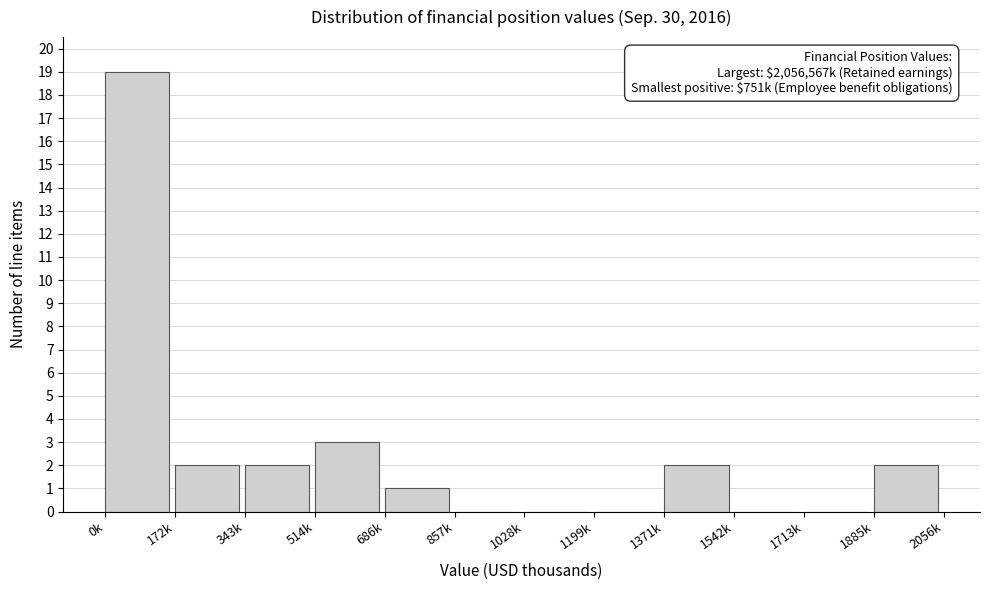

Reading left to right, transcribe all the data shown in this chart.

0k=19	172k=2	343k=2	514k=3	686k=1	857k=0	1028k=0	1199k=0	1371k=2	1542k=0	1713k=0	1885k=2